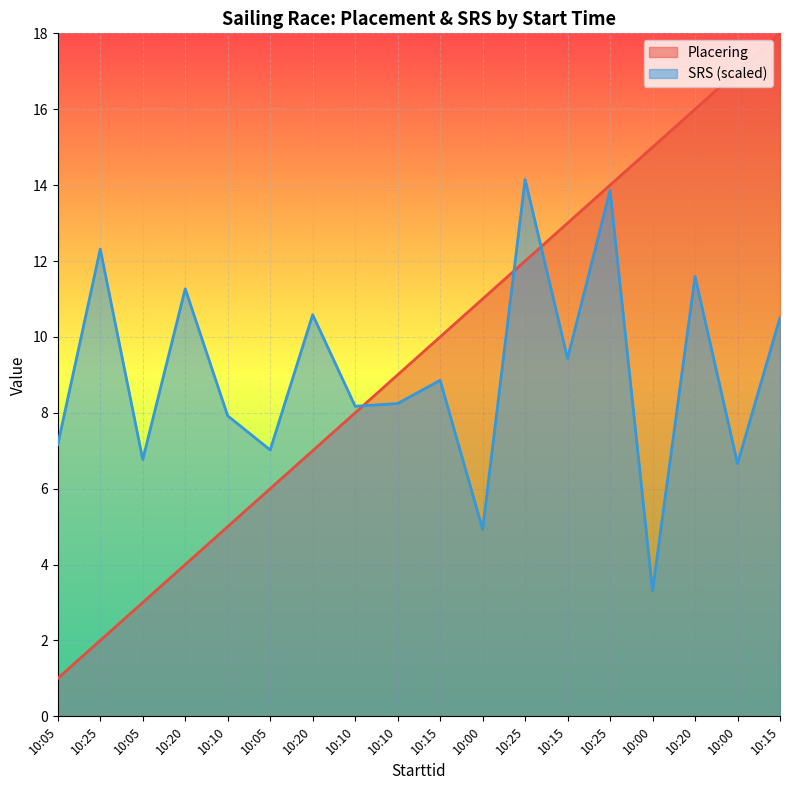

What is the label of the 12th point from the right?

10:20